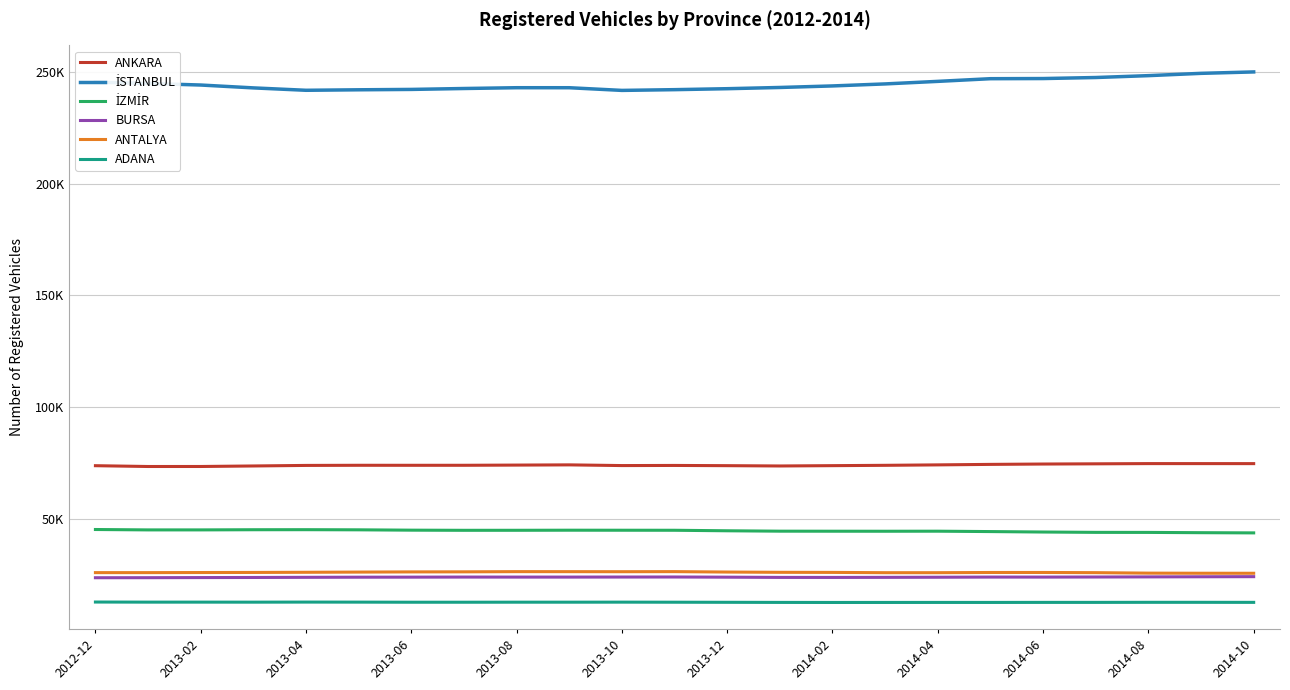

True or false: ANTALYA and ANKARA intersect in this chart.

False